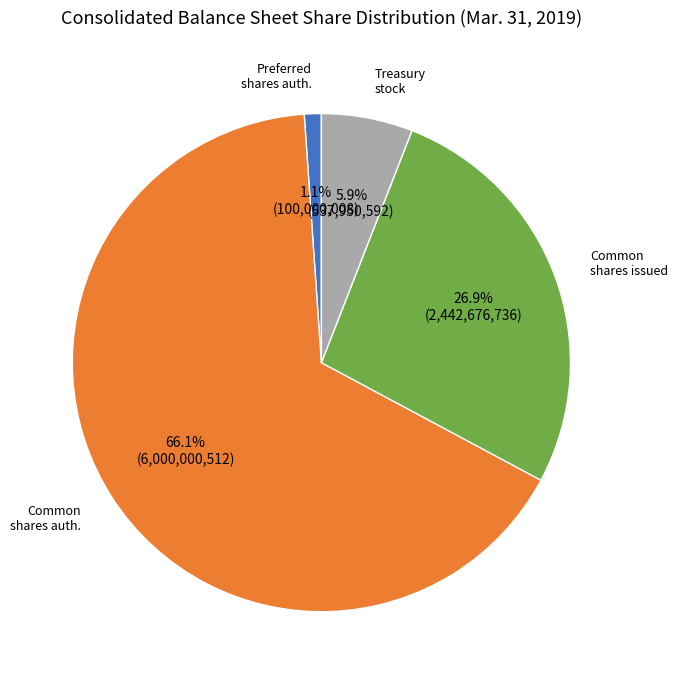

Count the number of slices in the pie.

4